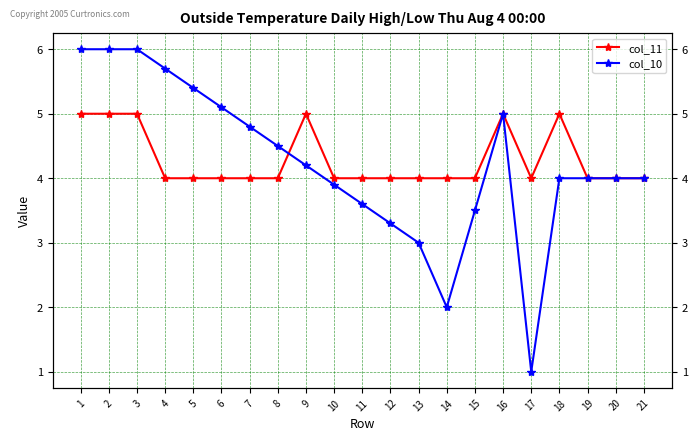

At which category is the sum across all series the highest?

1